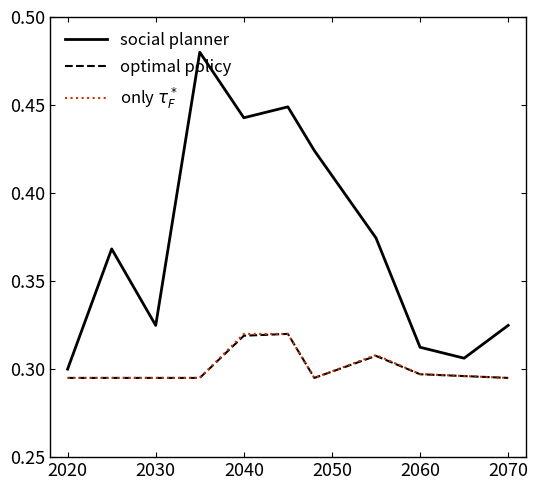

True or false: only $\tau_F^*$ and social planner cross at least once.

False